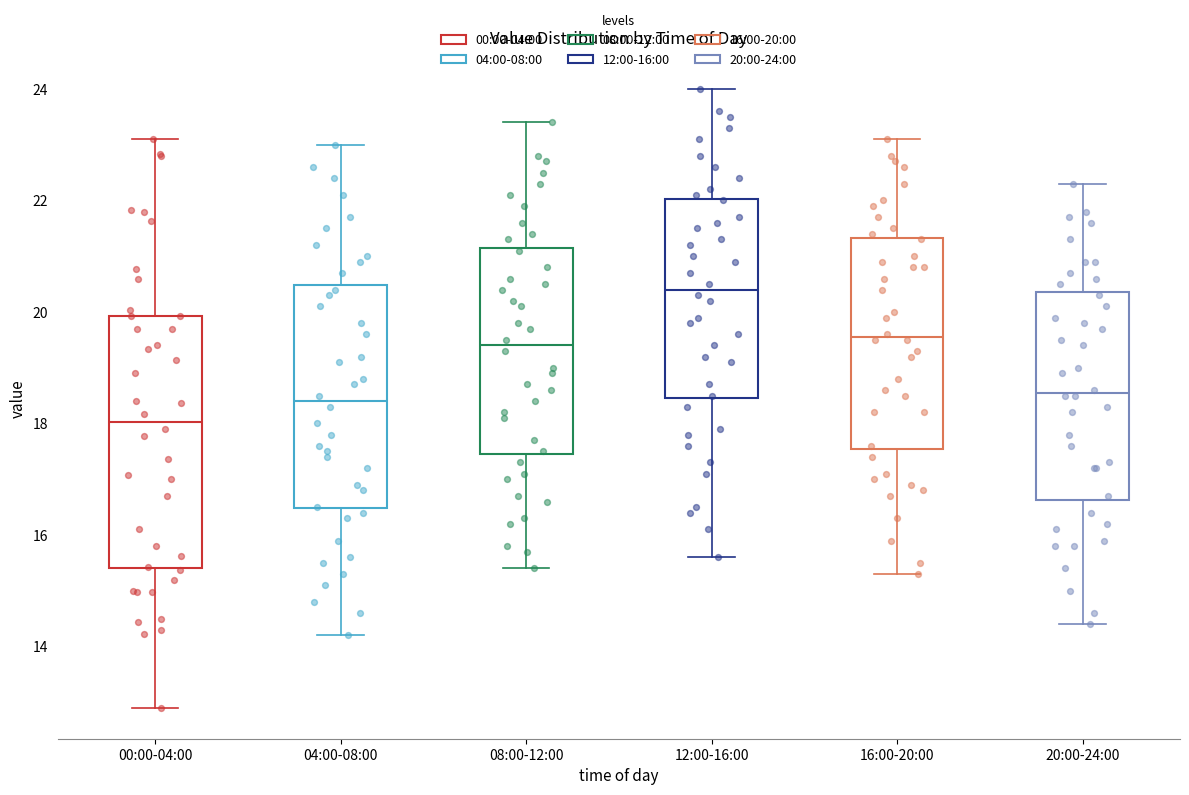

Which box is the tallest, from its lower edge to its upper edge?

00:00-04:00